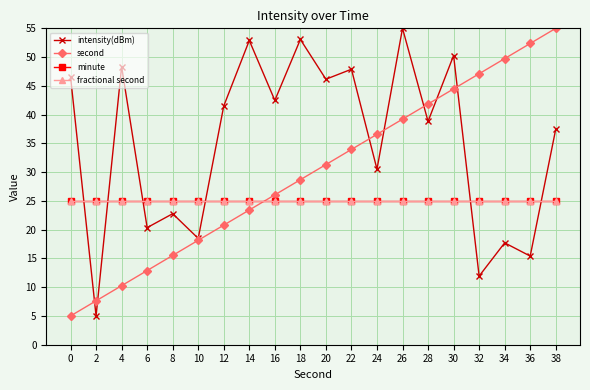

Rank the series at 38 from lowest to highest value.

minute, fractional second, intensity(dBm), second